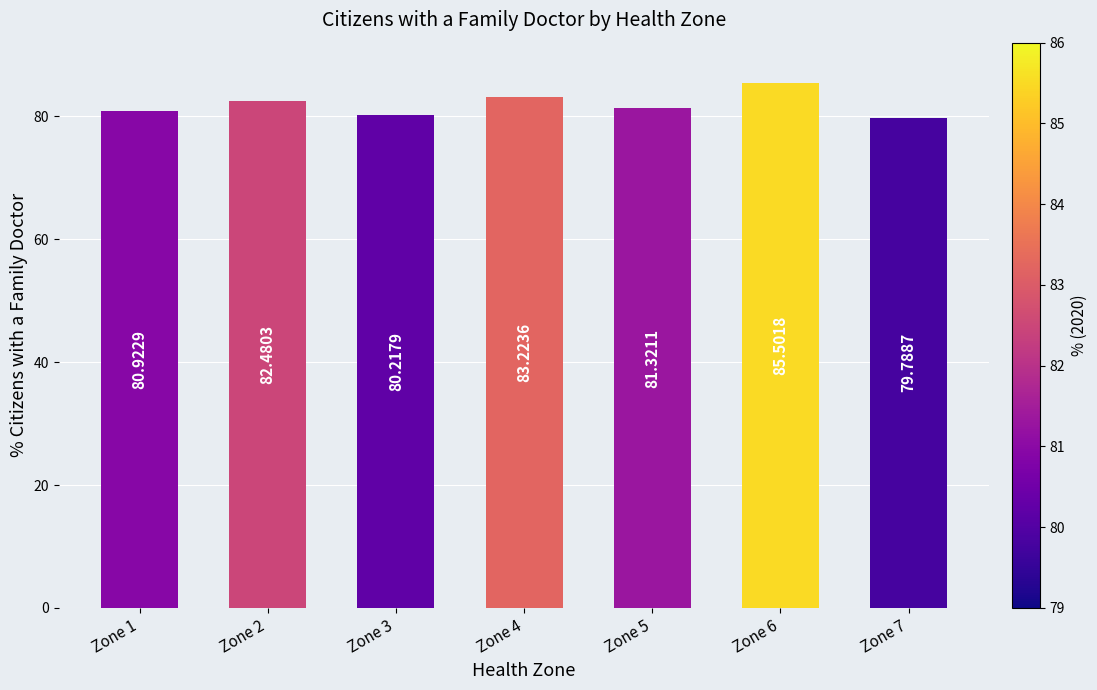

What is the sum of all values?

573.5